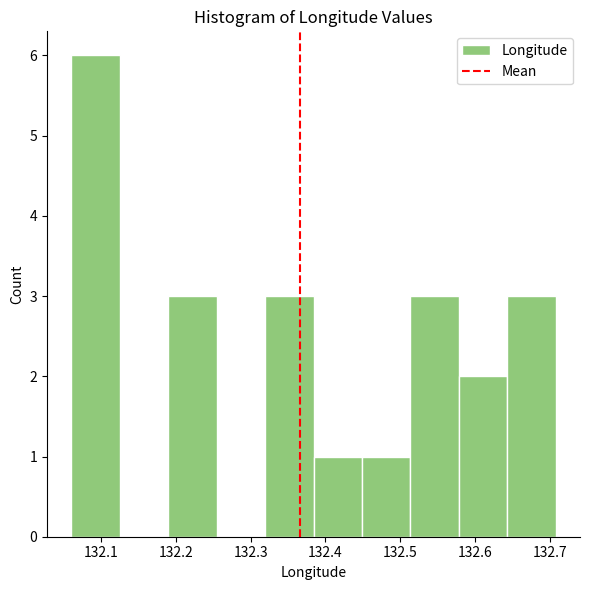

Reading left to right, transcribe this chart: for each bar, give the range it covers on the x-axis and its height. Neither the bar edges nor the heights are printed on the chart, so give them approximately, as read against the axes.

132.06 to 132.12: 6
132.12 to 132.19: 0
132.19 to 132.25: 3
132.25 to 132.32: 0
132.32 to 132.38: 3
132.38 to 132.45: 1
132.45 to 132.51: 1
132.51 to 132.58: 3
132.58 to 132.64: 2
132.64 to 132.71: 3